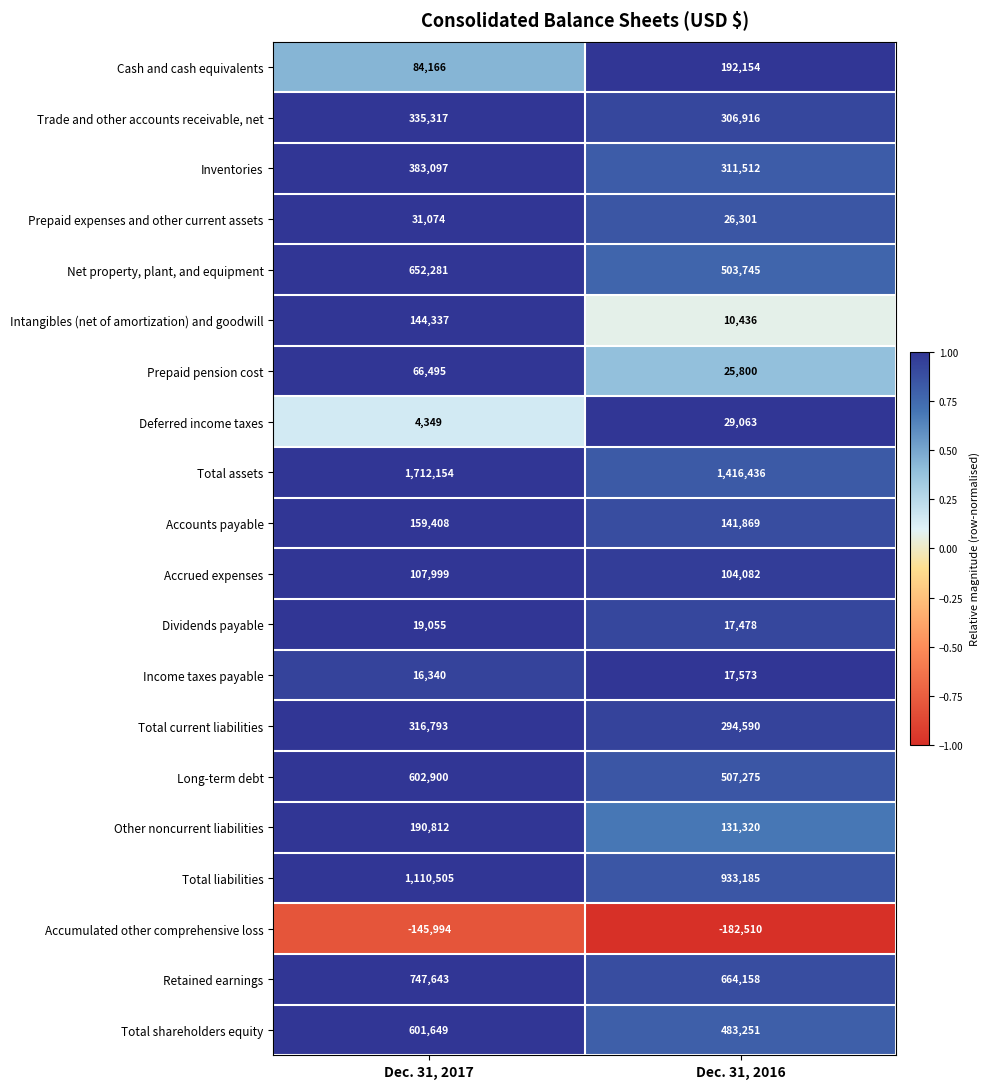

What is the spread (max minus min) of values at Dec. 31, 2016?

1598946